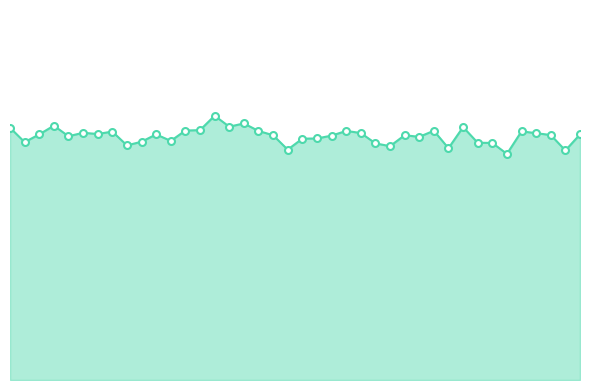

Count the number of data series in this chart.

1